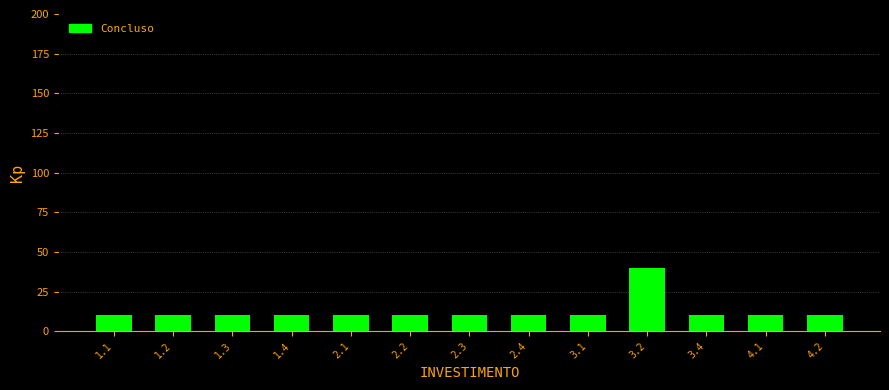

Reading left to right, transcribe all the data shown in this chart.

10	10	10	10	10	10	10	10	10	40	10	10	10